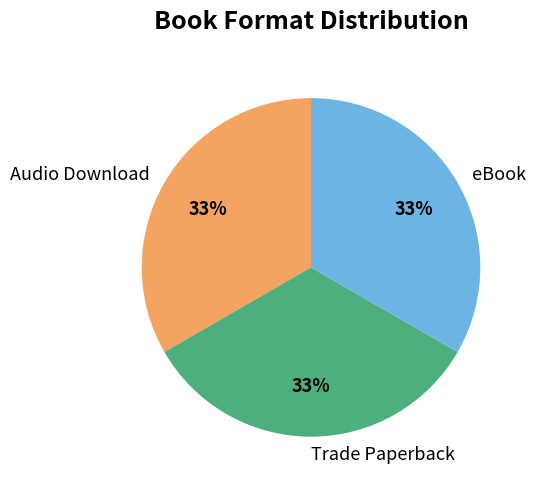

Do Audio Download and Trade Paperback together represent more than half of the pie?

Yes